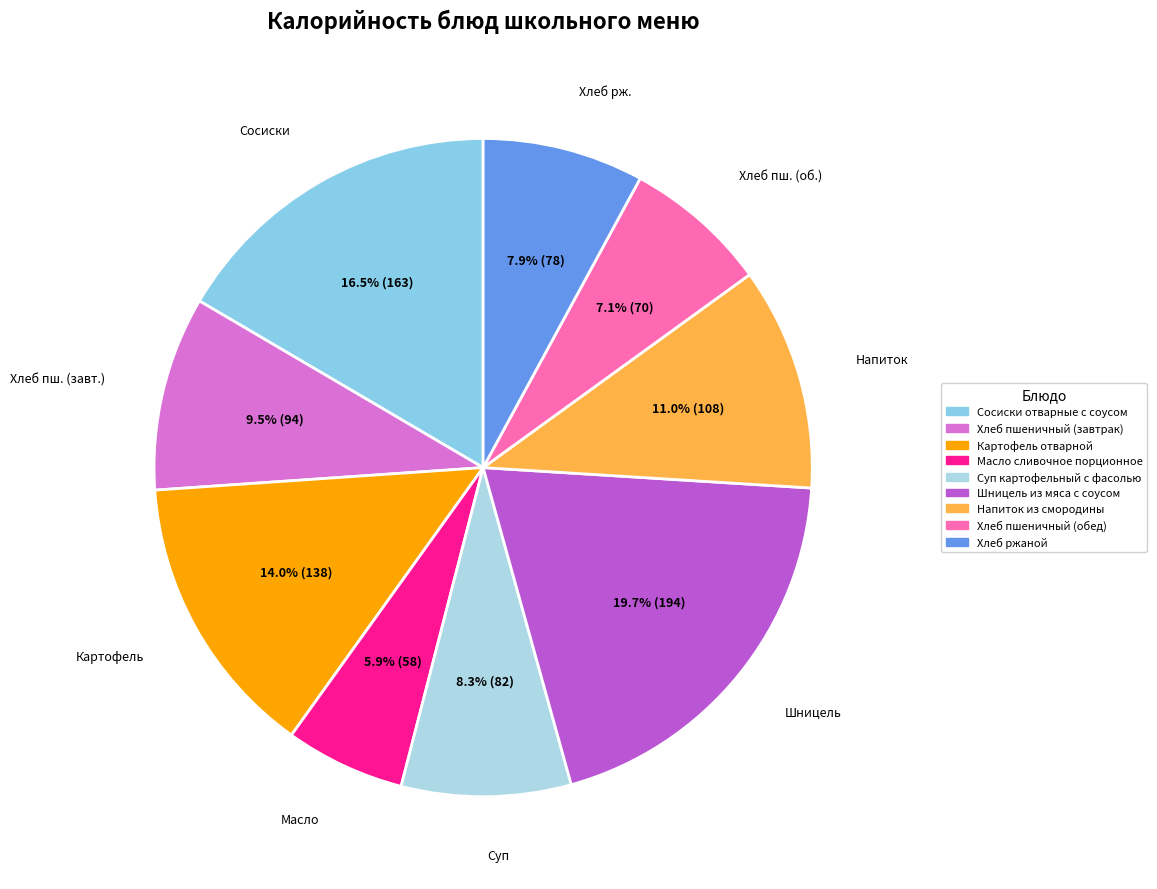

True or false: Хлеб пшеничный (обед) accounts for 12% of the total.

False